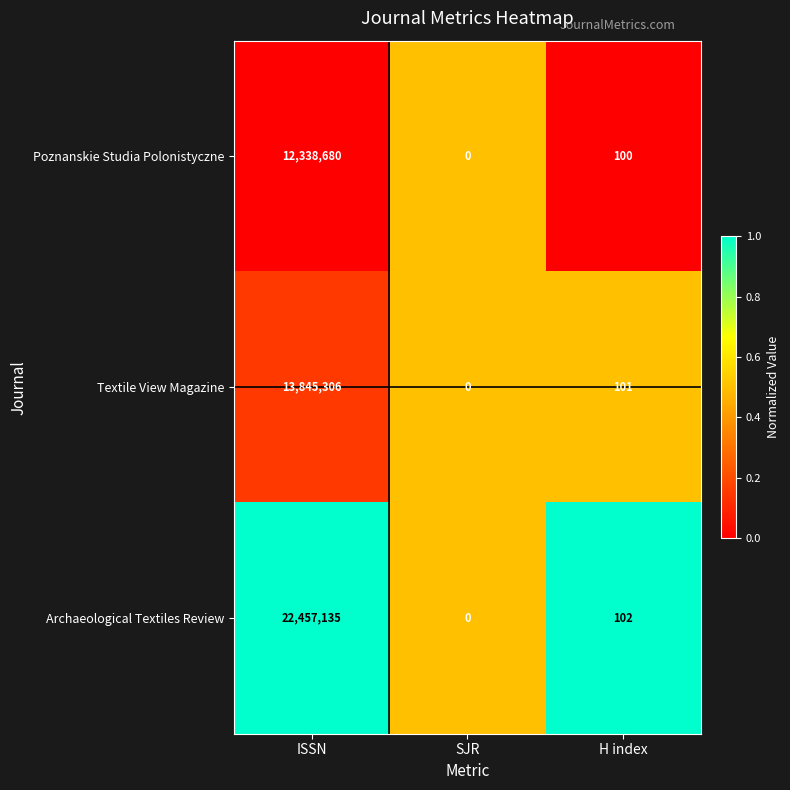

What is the sum of the Textile View Magazine values at H index and ISSN?

13845407